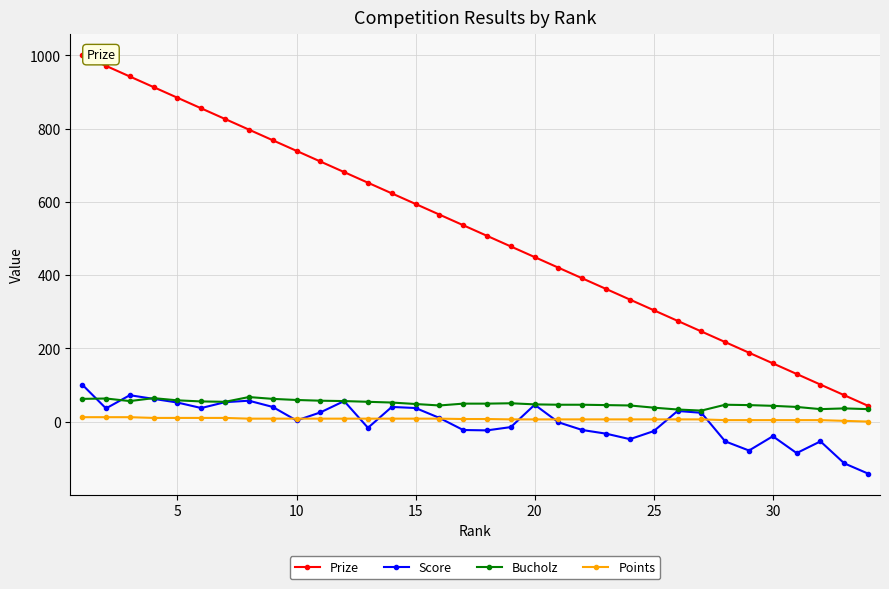

What is the difference between the maximum and second lowest values in the Score series?

215